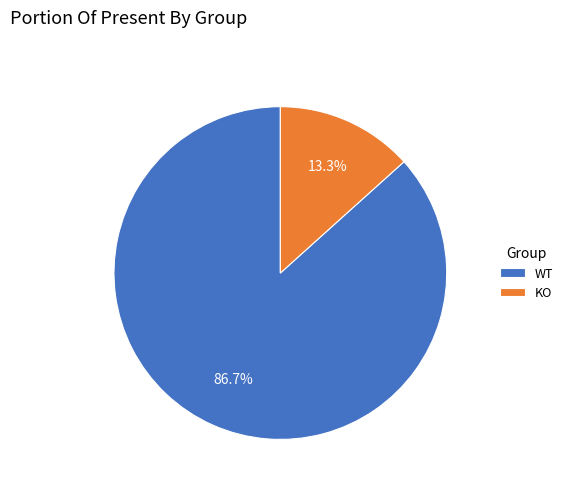

The WT slice represents 96% of the pie. True or false?

False